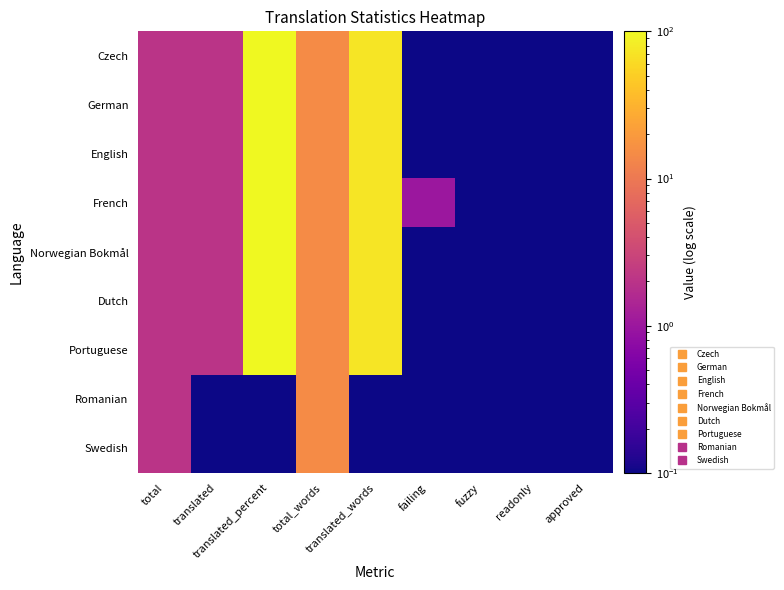

How many distinct data groups are displayed?

9